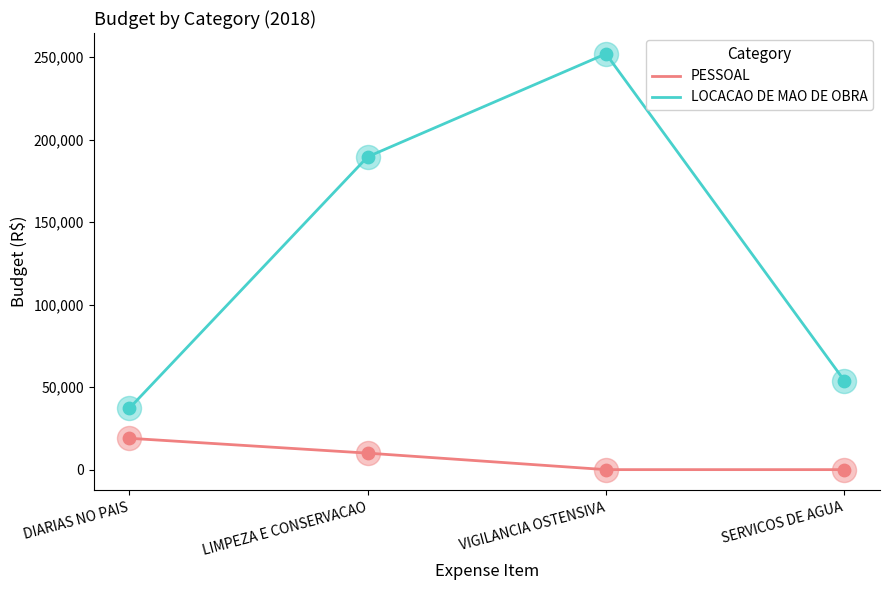

Which series changed the most between LIMPEZA E CONSERVACAO and VIGILANCIA OSTENSIVA?

LOCACAO DE MAO DE OBRA